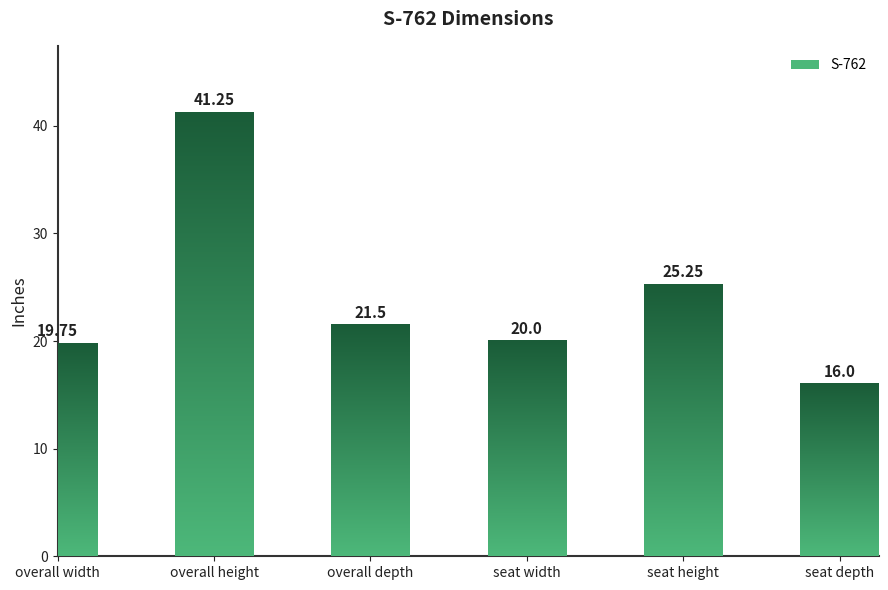

The value at seat width is 13.6. True or false?

False